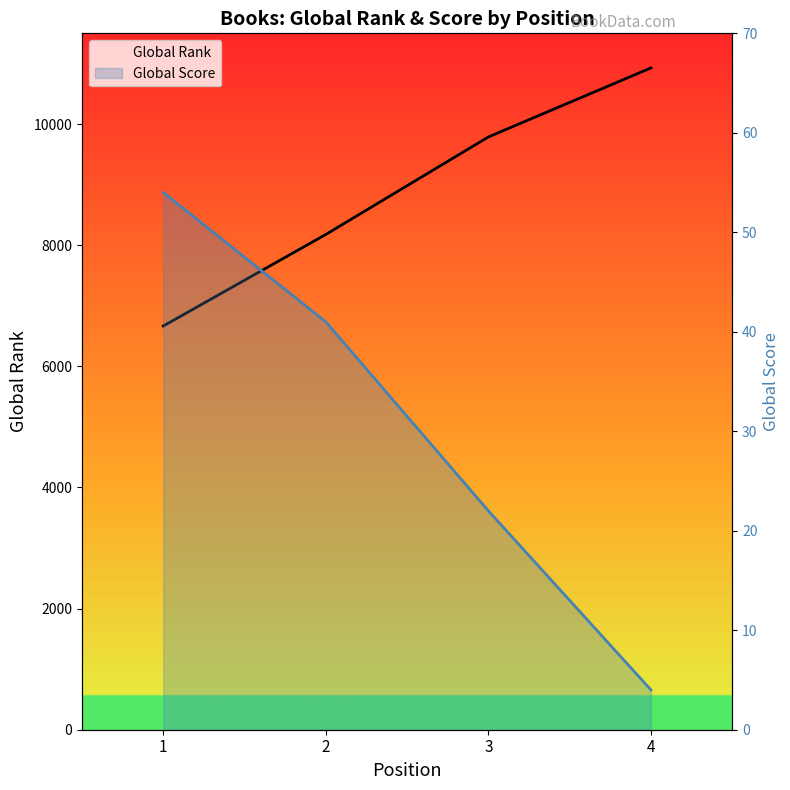

Count the Global Score values in the range 22 to 54.

3